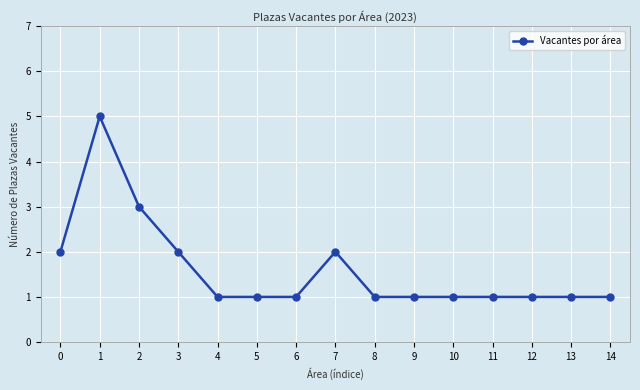

Reading left to right, extract all data points from this chart.

0=2	1=5	2=3	3=2	4=1	5=1	6=1	7=2	8=1	9=1	10=1	11=1	12=1	13=1	14=1